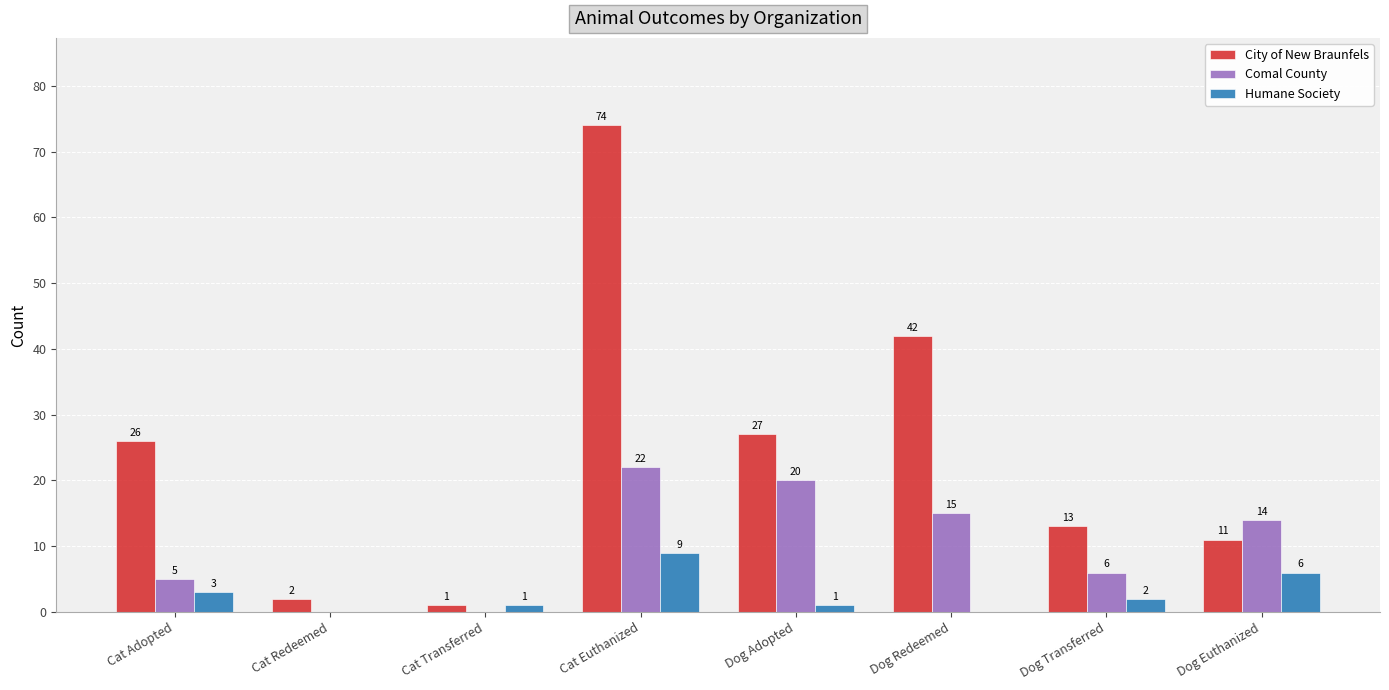

At which label is Comal County closest to 11?

Dog Euthanized